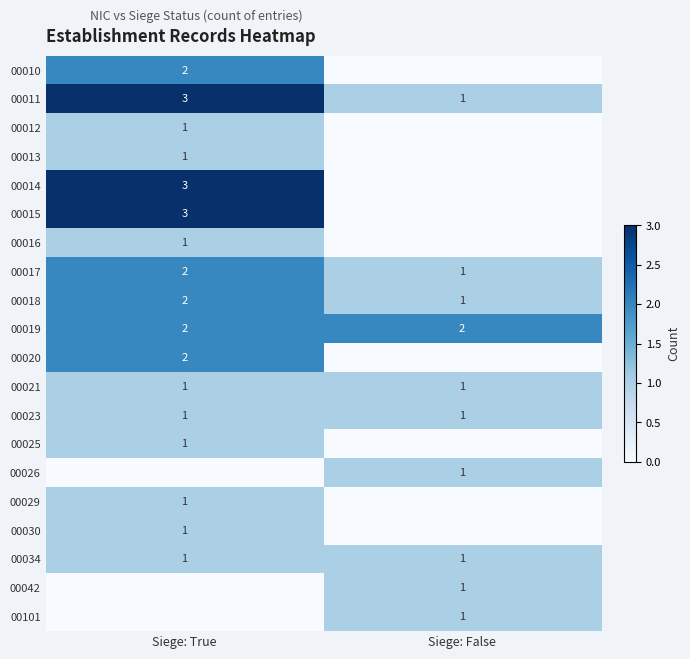

What value does the 00011 series have at Siege: True?

3